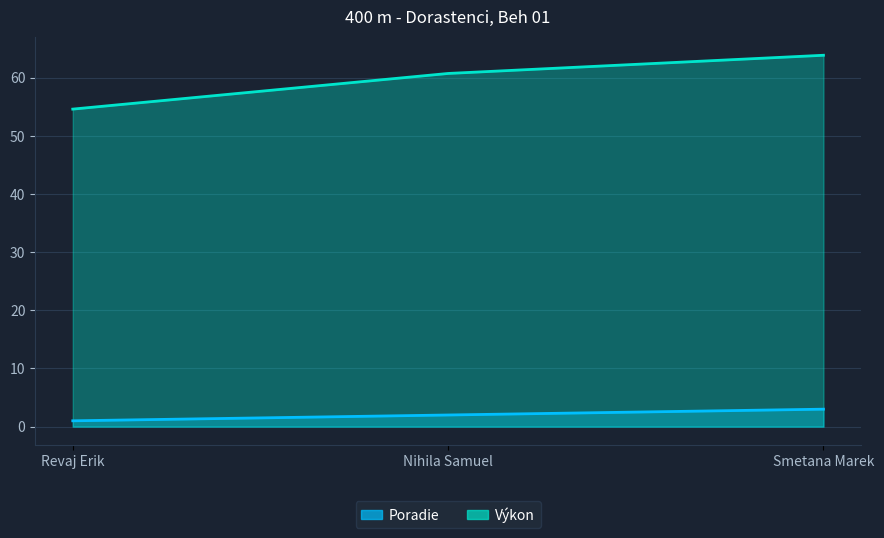

What is the sum of all Poradie values?

6.0